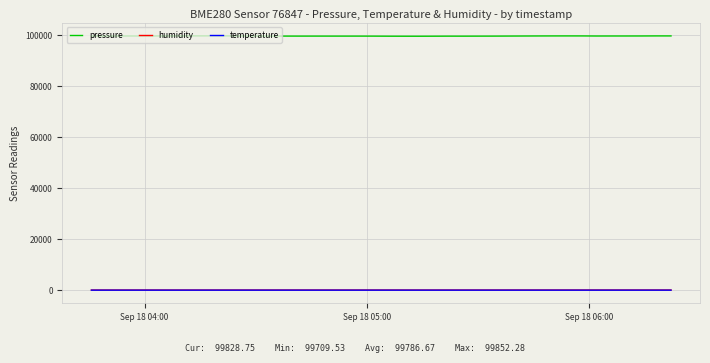

Which series has the widest spread of values?

pressure